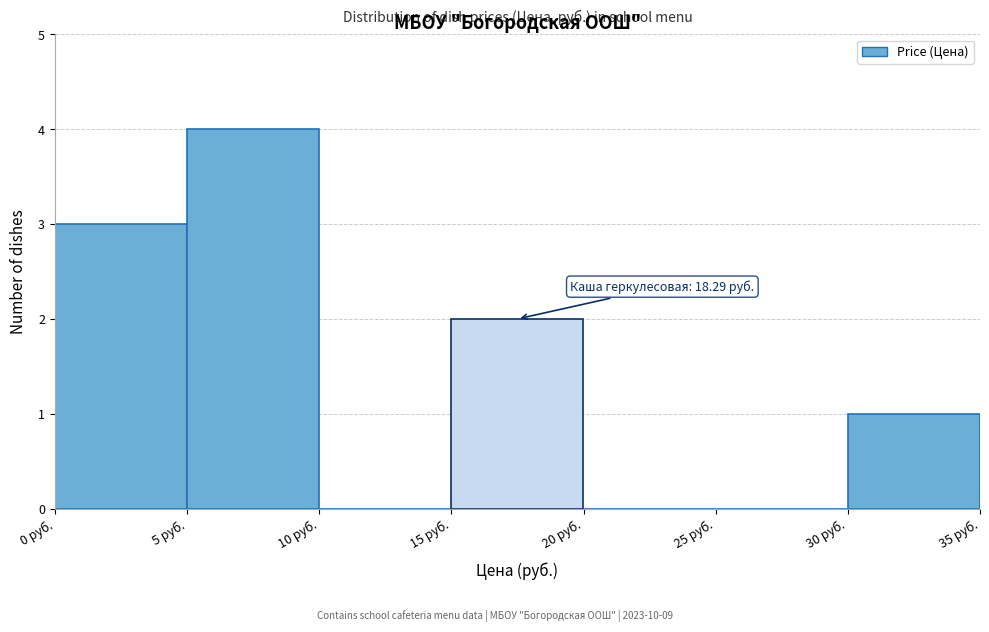

Which range on the x-axis has the tallest bar?

5 to 10